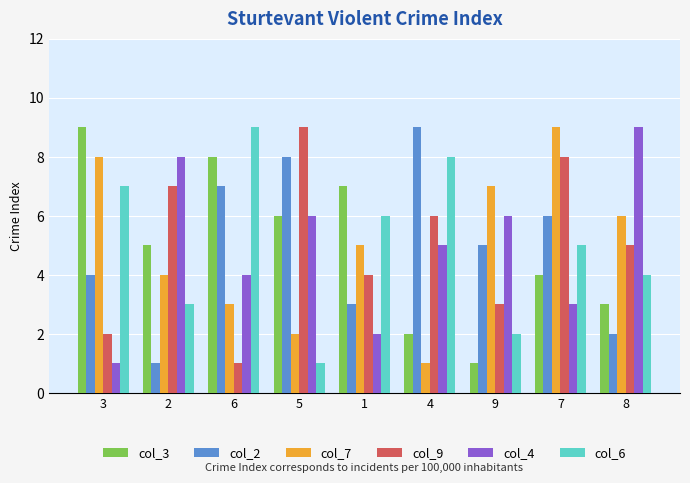

What is the maximum value shown in the chart?

9